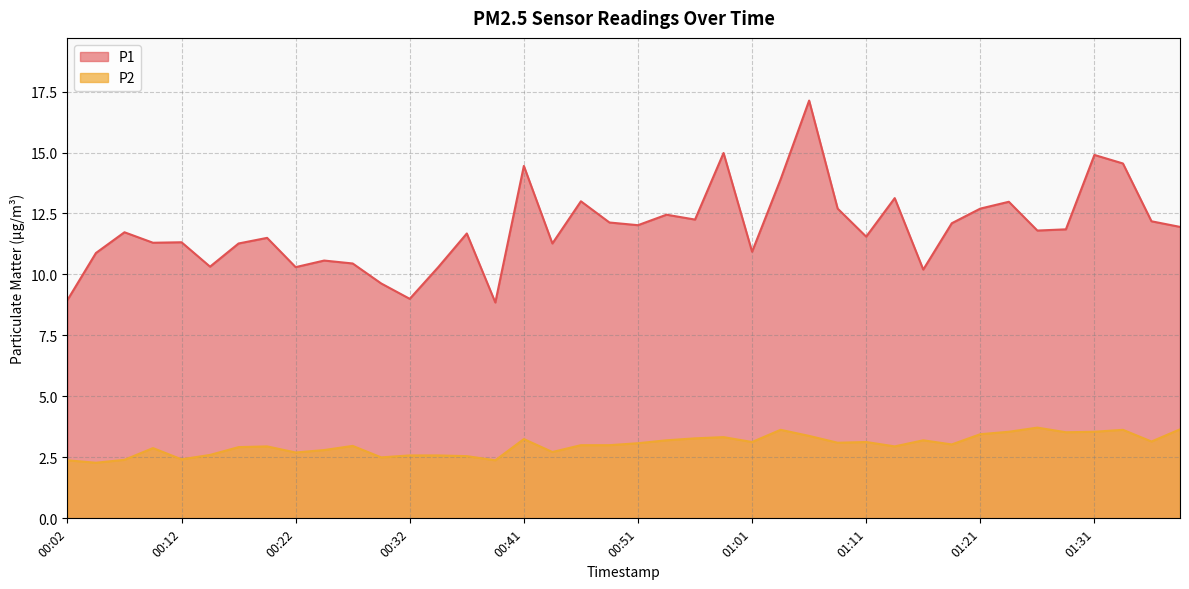

In P1, how many points are higher than both neighbors (excluding endpoints)?

13